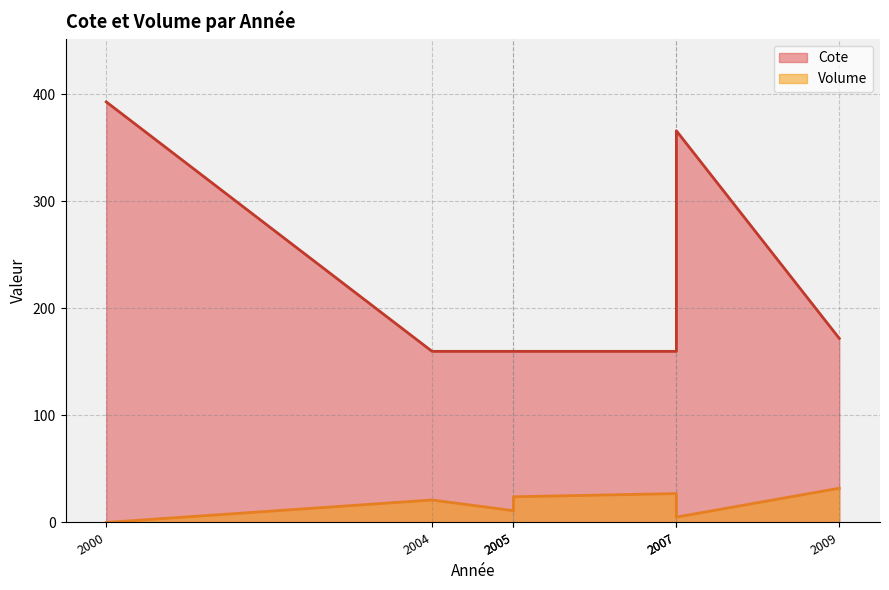

True or false: Cote has more than 2 interior local peaks.

False